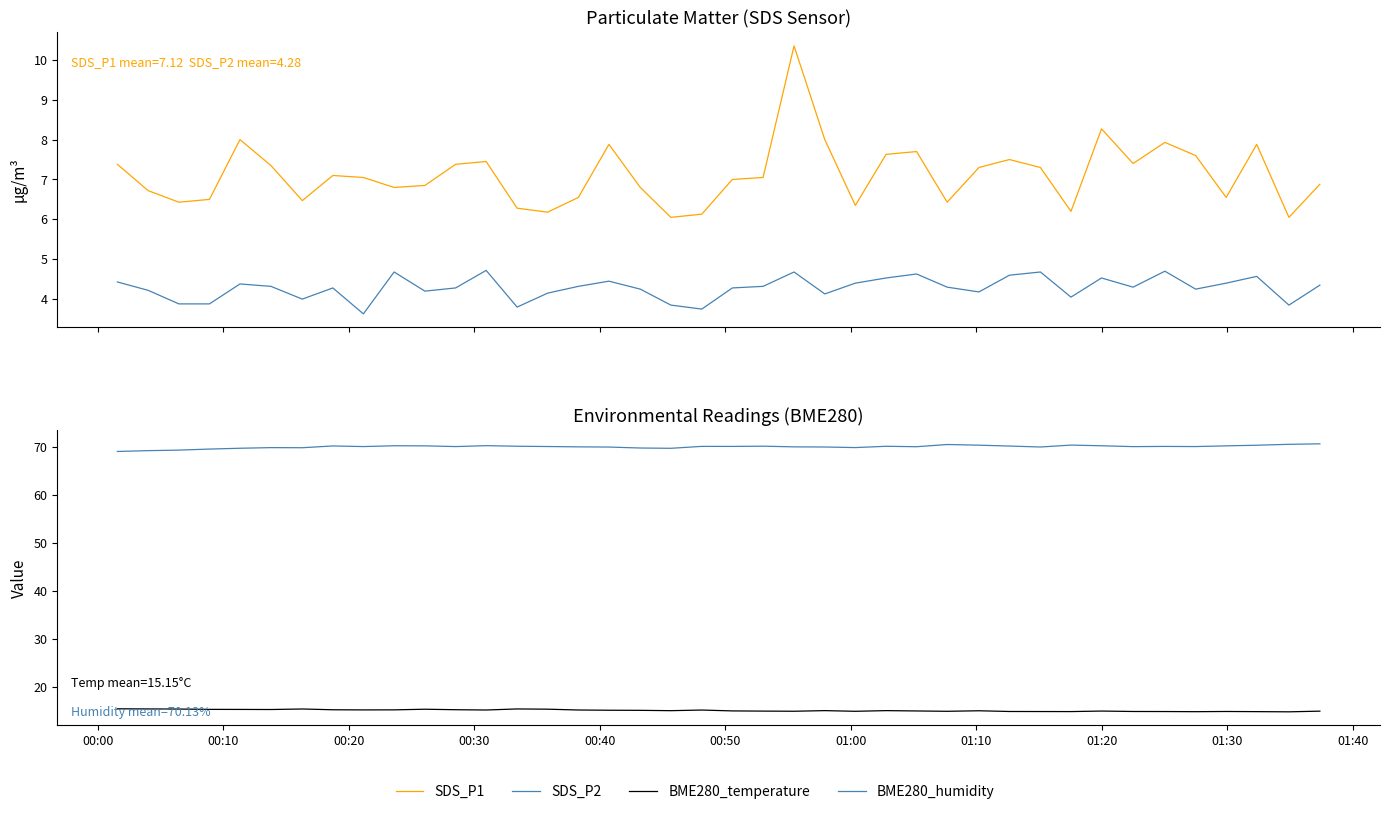

Count the number of data series in this chart.

4